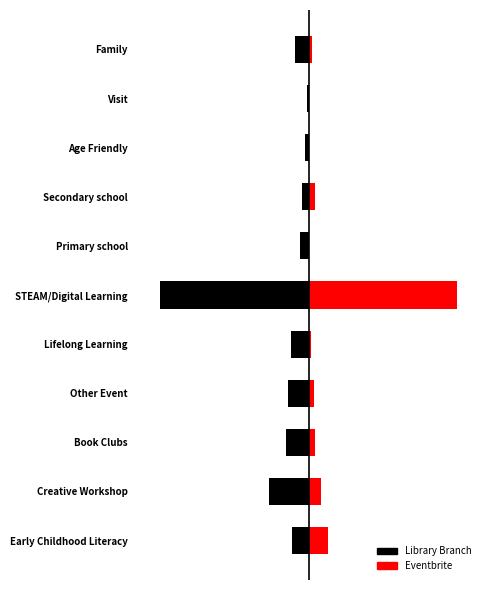

What is the average value of the Eventbrite series?

52